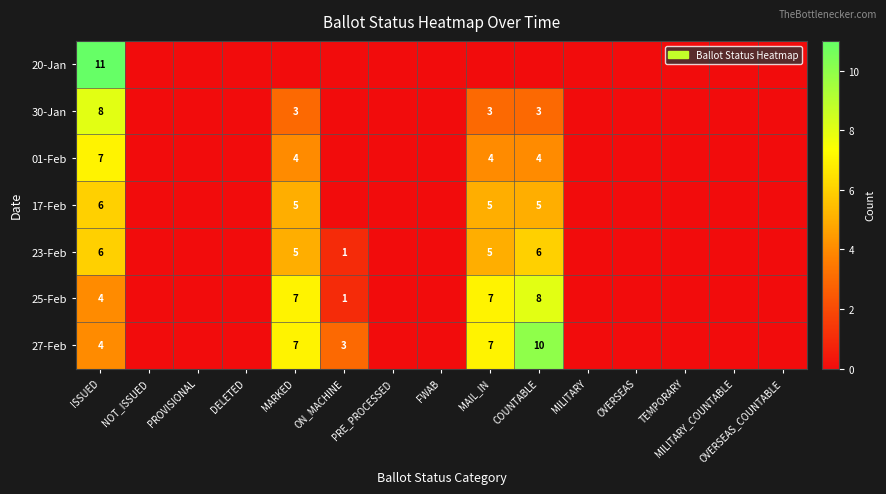

What is the greatest value displayed?

11